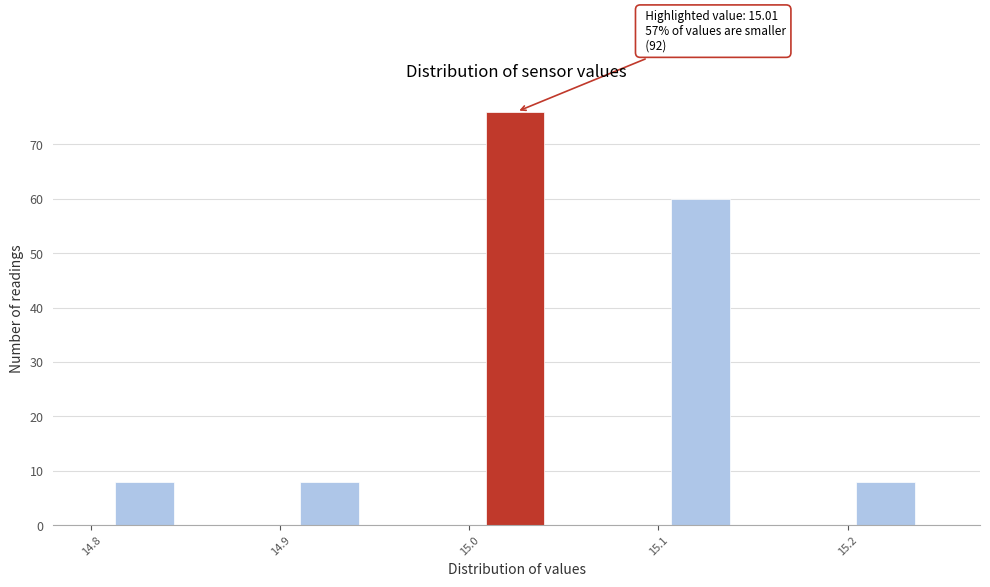

Around what value on the x-axis is the tallest bar? Give the approximate position of its centre, as read against the axis.

15.02